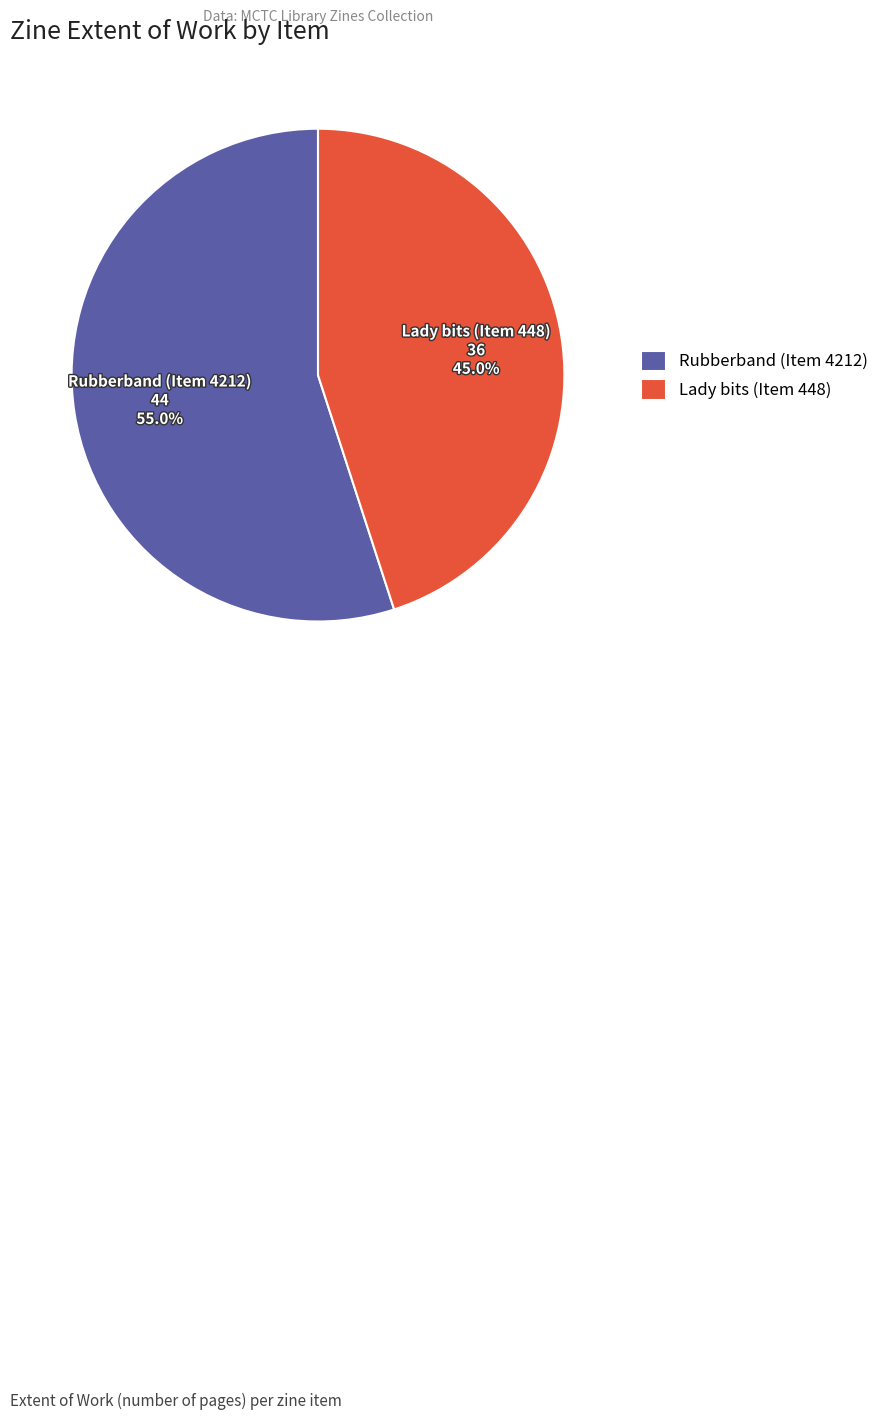

Is it true that Lady bits (Item 448) is 35% of the pie?

False